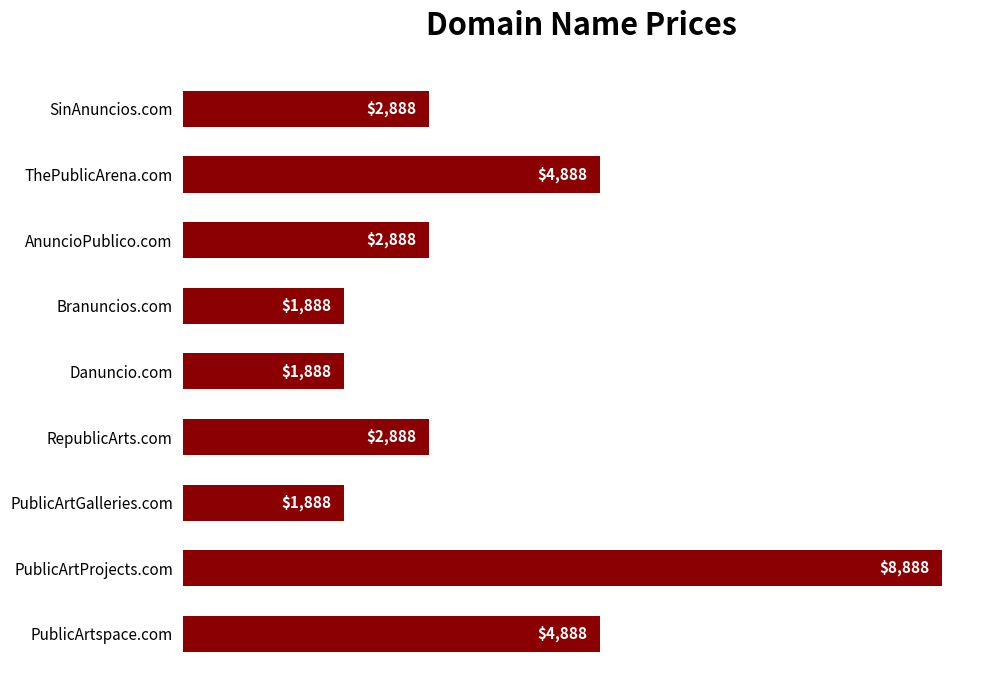

Reading bottom to top, extract all data points from this chart.

PublicArtspace.com=4888	PublicArtProjects.com=8888	PublicArtGalleries.com=1888	RepublicArts.com=2888	Danuncio.com=1888	Branuncios.com=1888	AnuncioPublico.com=2888	ThePublicArena.com=4888	SinAnuncios.com=2888